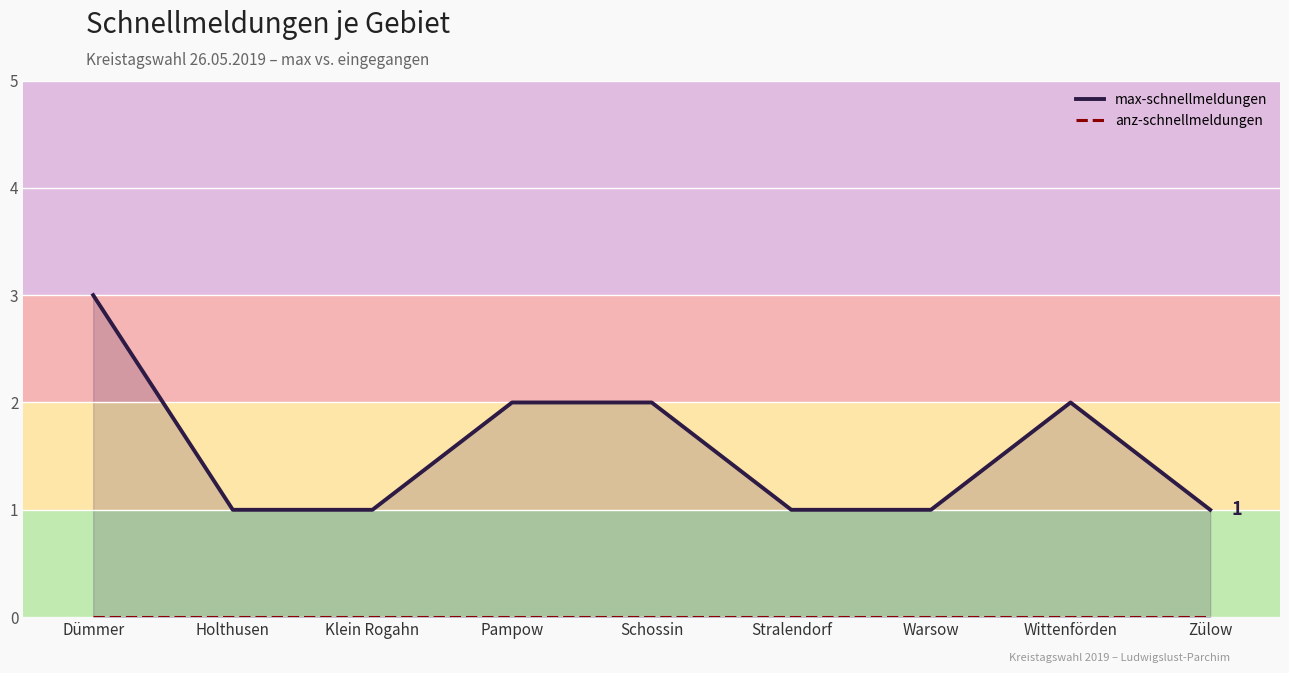

At which category is the sum across all series the highest?

Dümmer